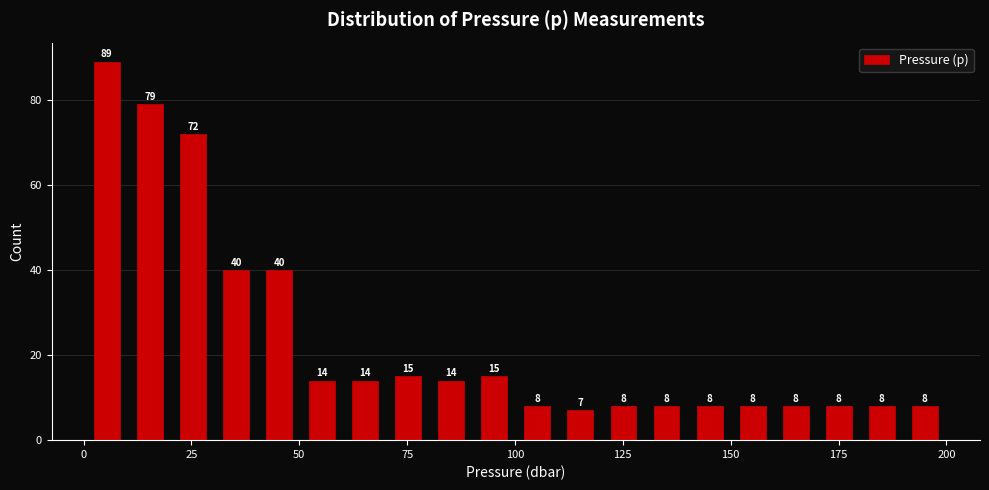

Read against the x-axis, roughly where is the centre of the tallest bar?

5